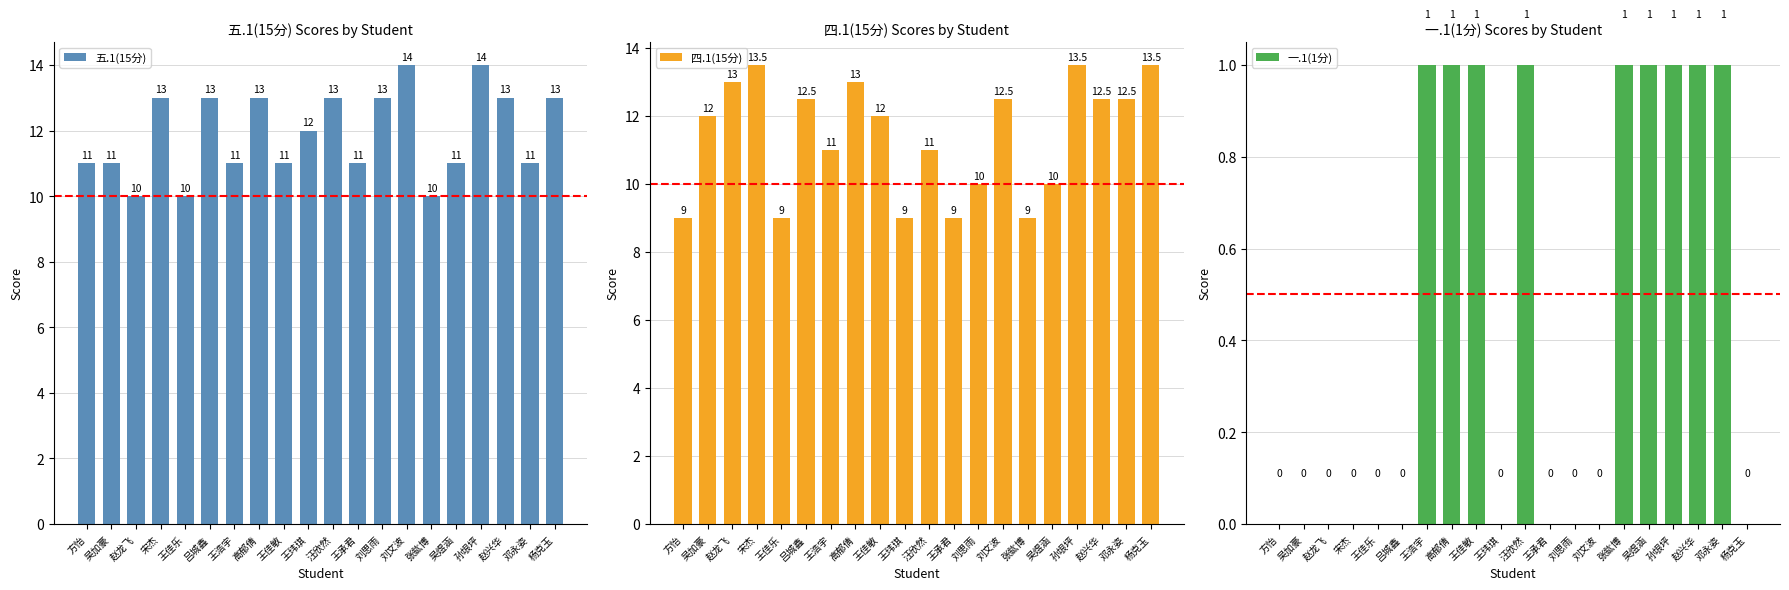

What is the highest value of the 一.1(1分) series?

1